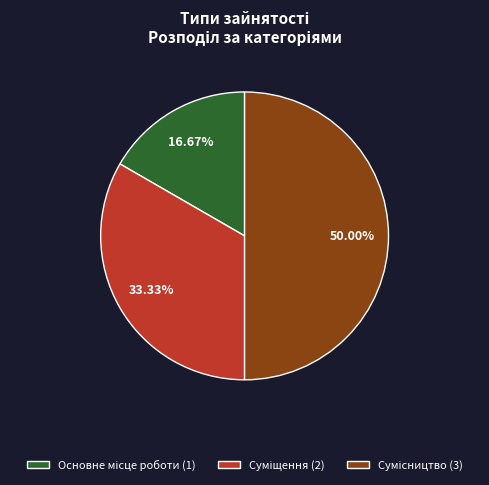

To the nearest percent, what is the combined percentage of Суміщення and Сумісництво?

83%